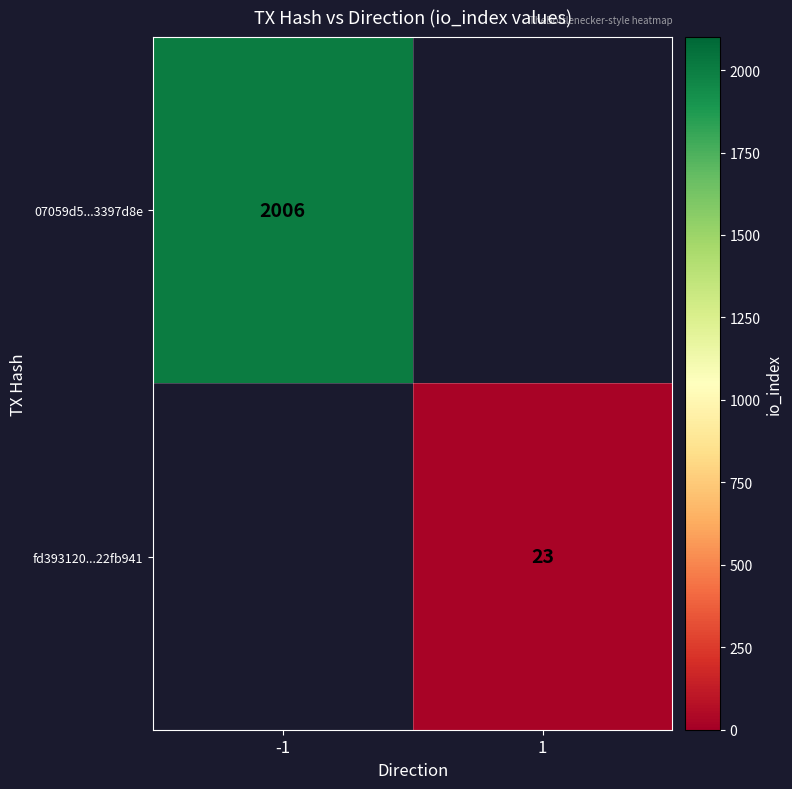

True or false: fd393120...22fb941 has a value of 23 at 1.

True